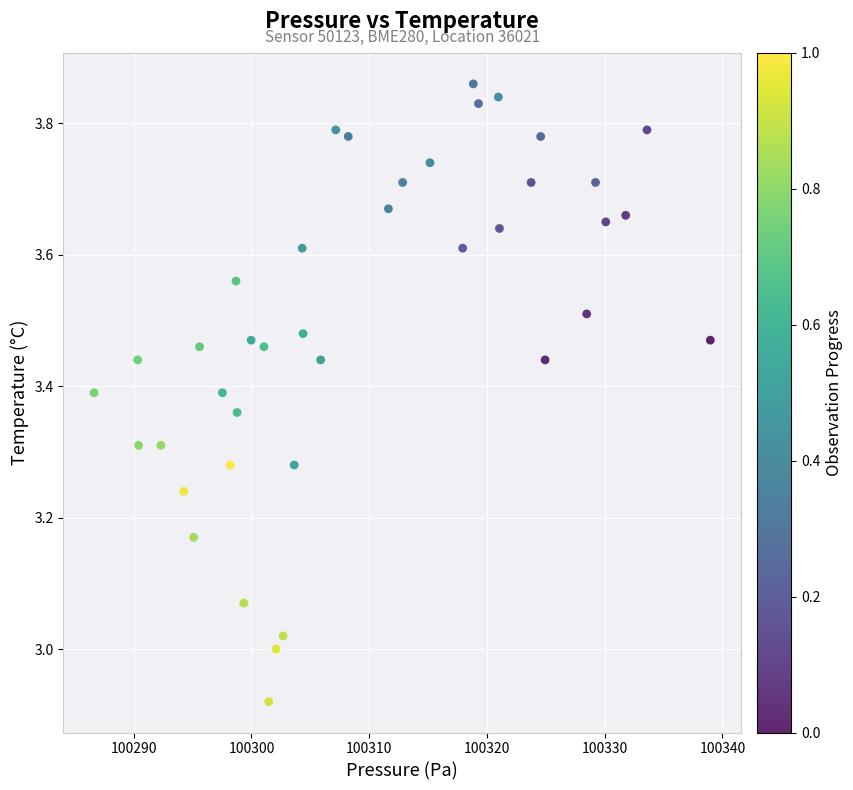

What is the range of Y values (max minus min)?

0.9